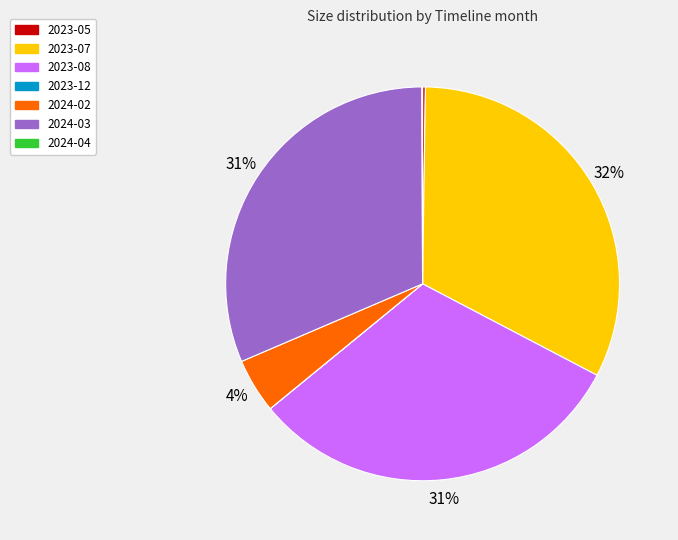

Is there any slice that represents more than half of the pie?

No